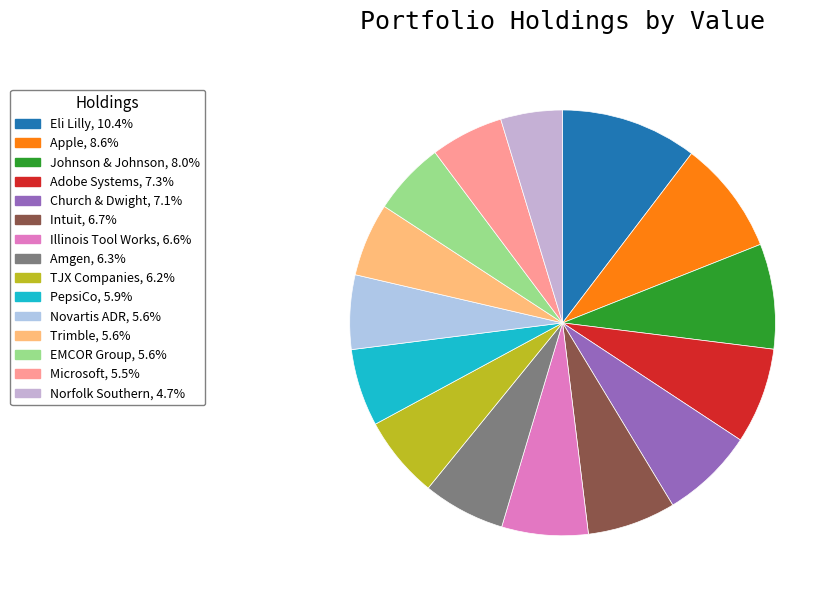

How many slices are in this pie chart?

15